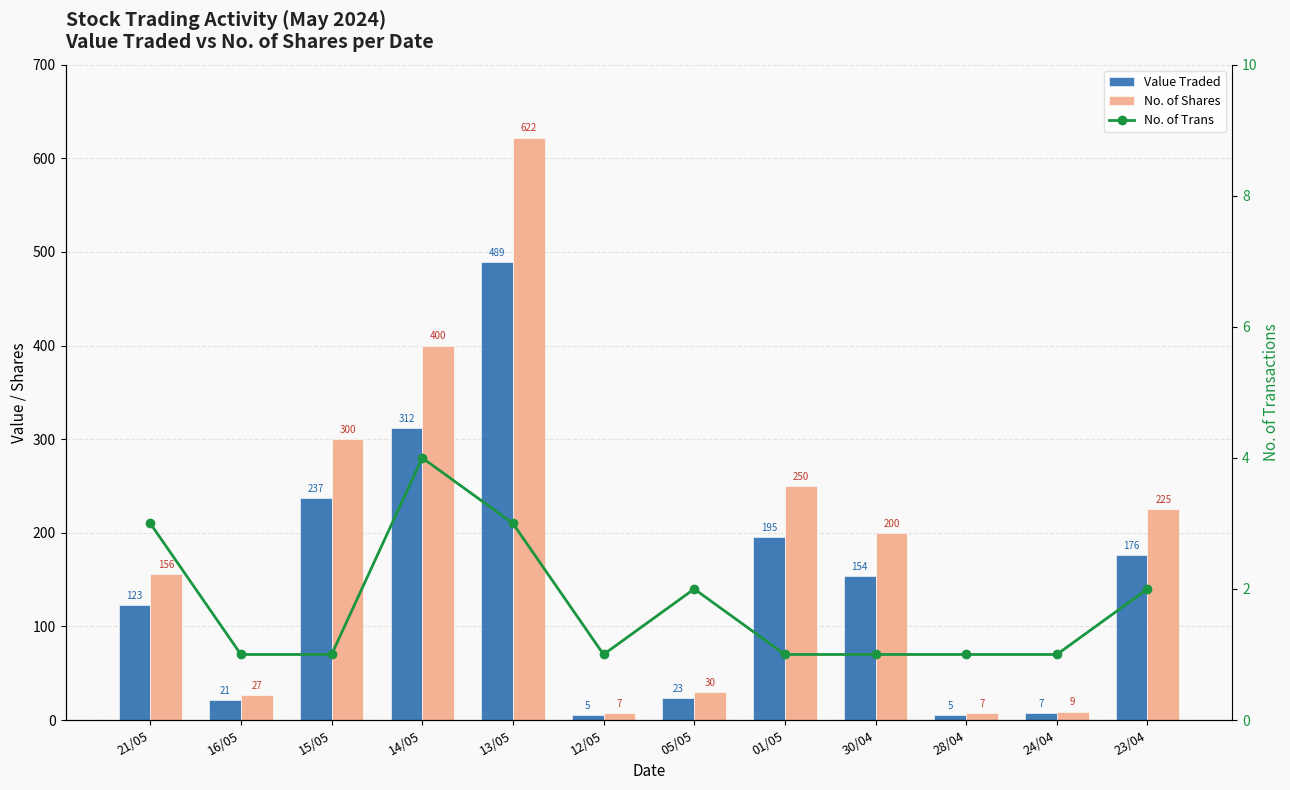

Which series has the largest total across all categories?

No. of Shares